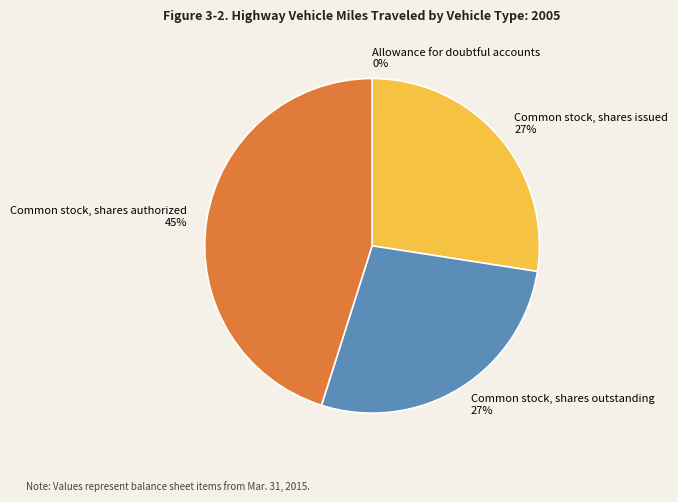

To the nearest percent, what percentage of the pie is Common stock, shares outstanding?

27%